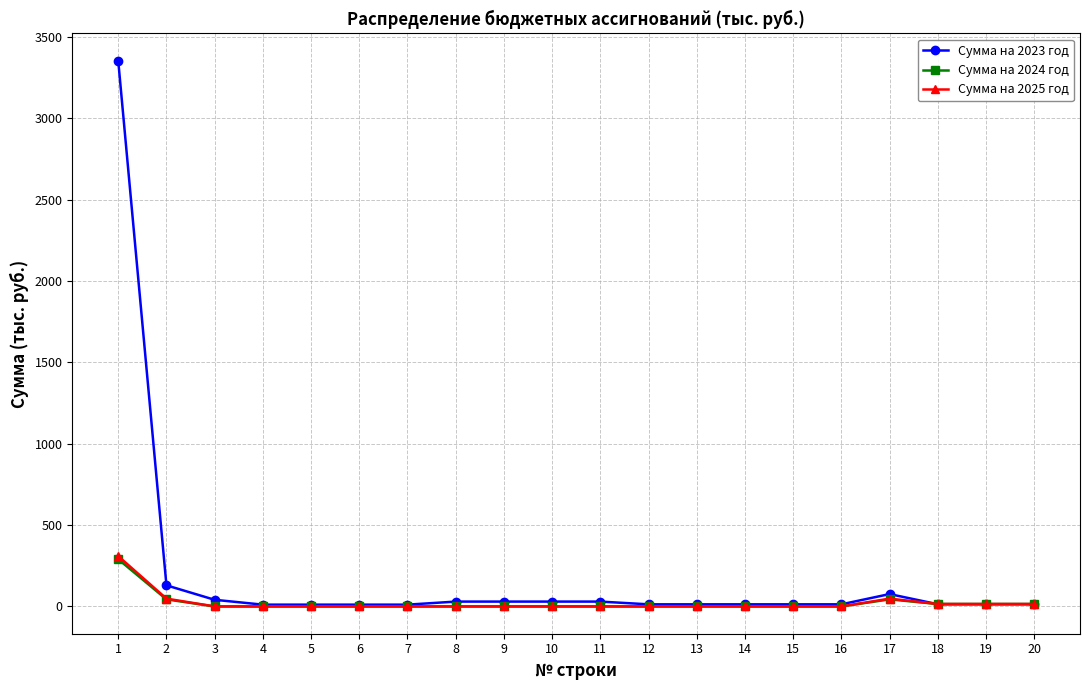

What are all the series names shown in the legend?

Сумма на 2023 год, Сумма на 2024 год, Сумма на 2025 год